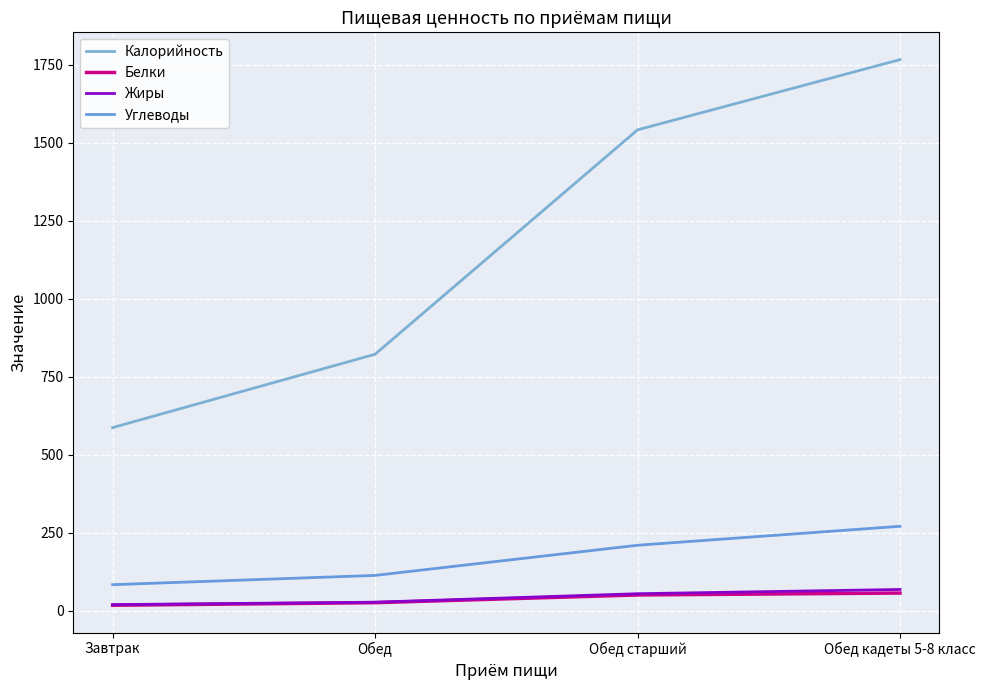

True or false: Калорийность and Жиры intersect in this chart.

False